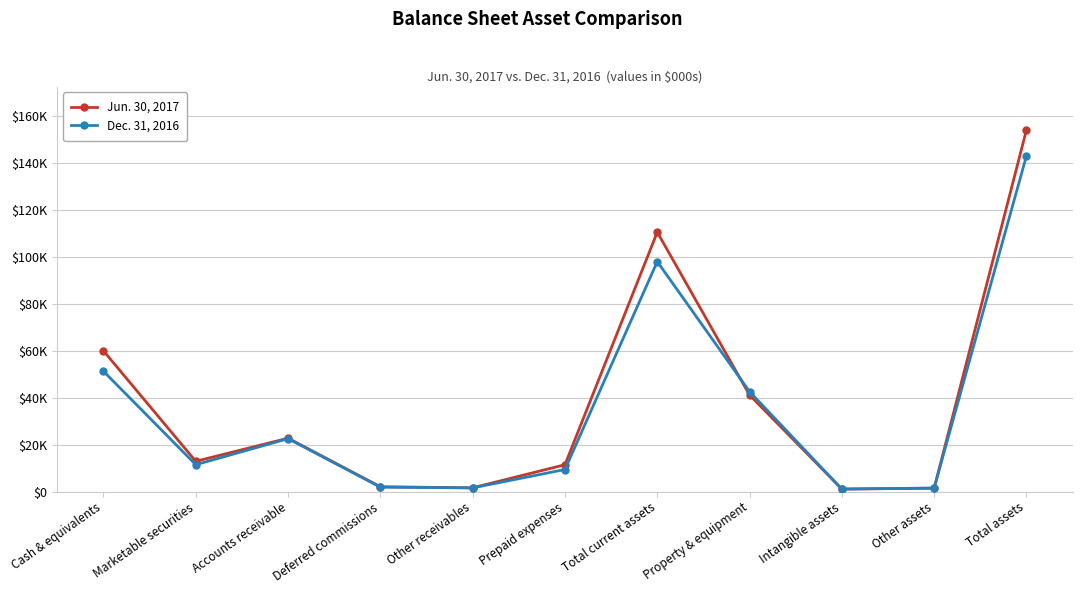

Is this an area chart (filled region under the line)?

No